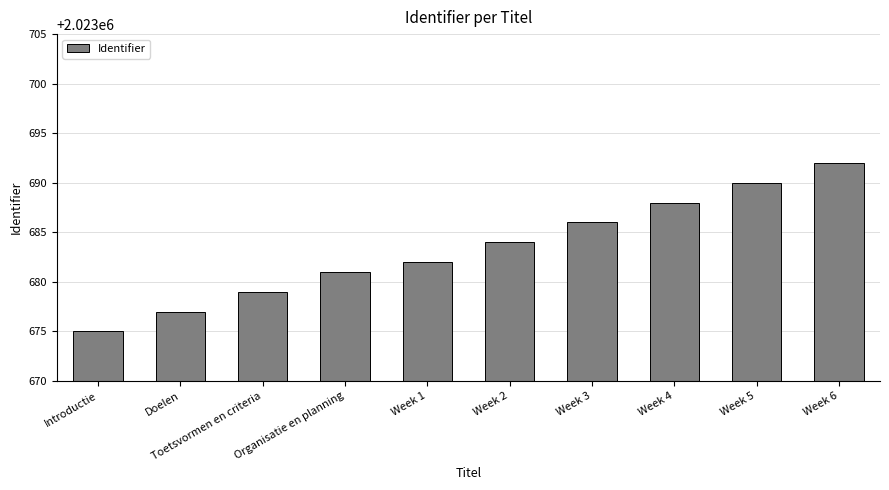

What position from the right is Week 5?

2